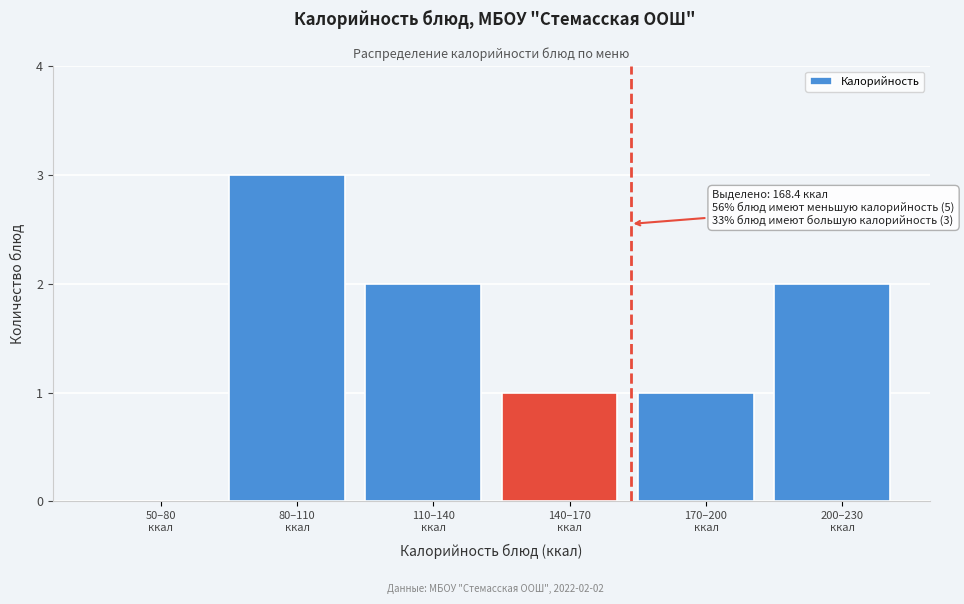

What is the maximum value shown in the chart?

3